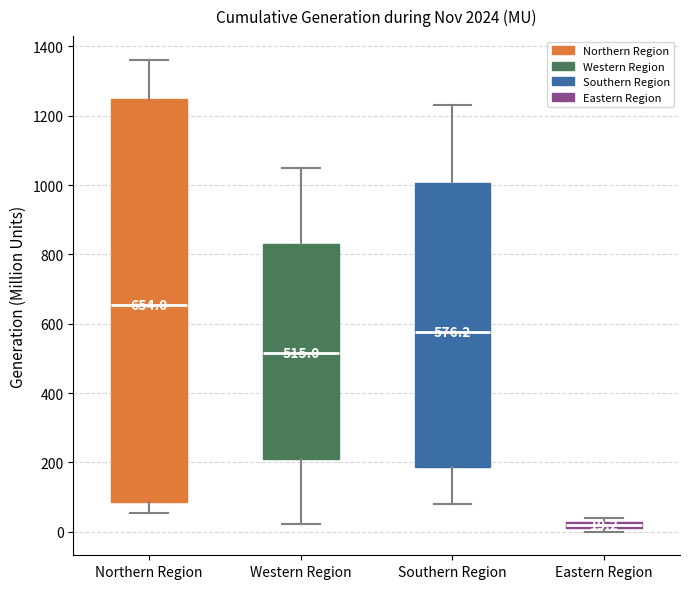

Which box has the lowest median line?

Eastern Region